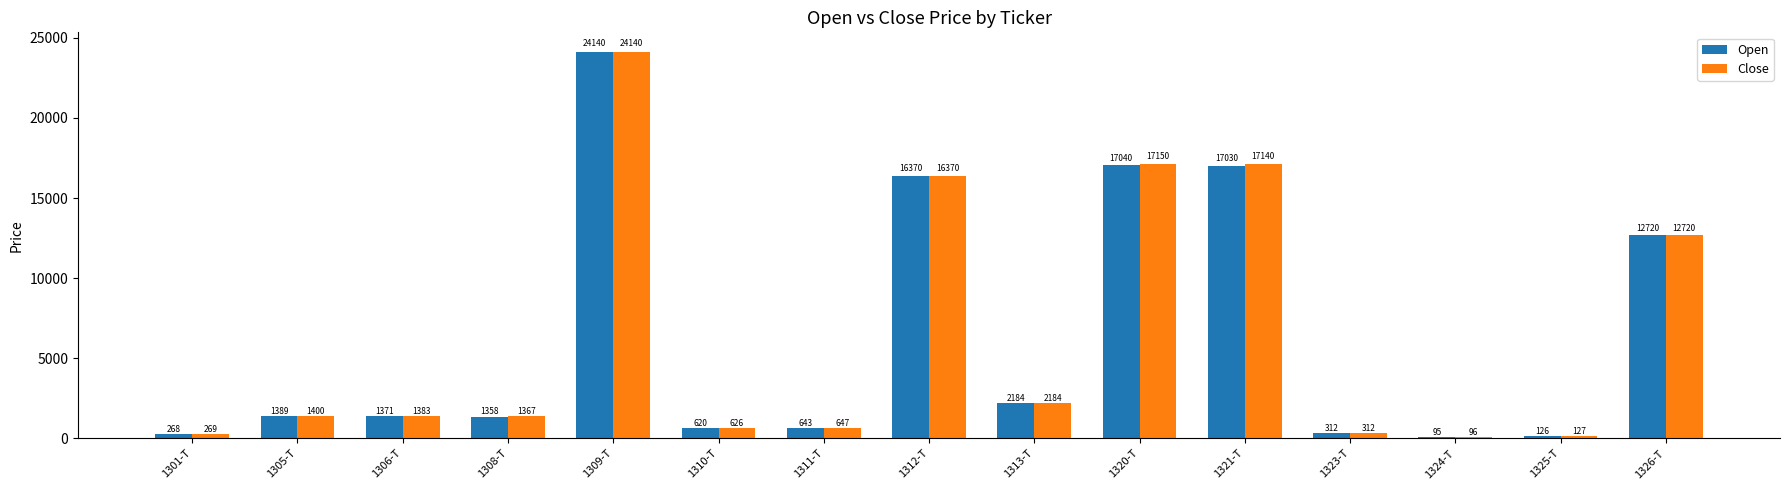

Count the number of categories in the chart.

15